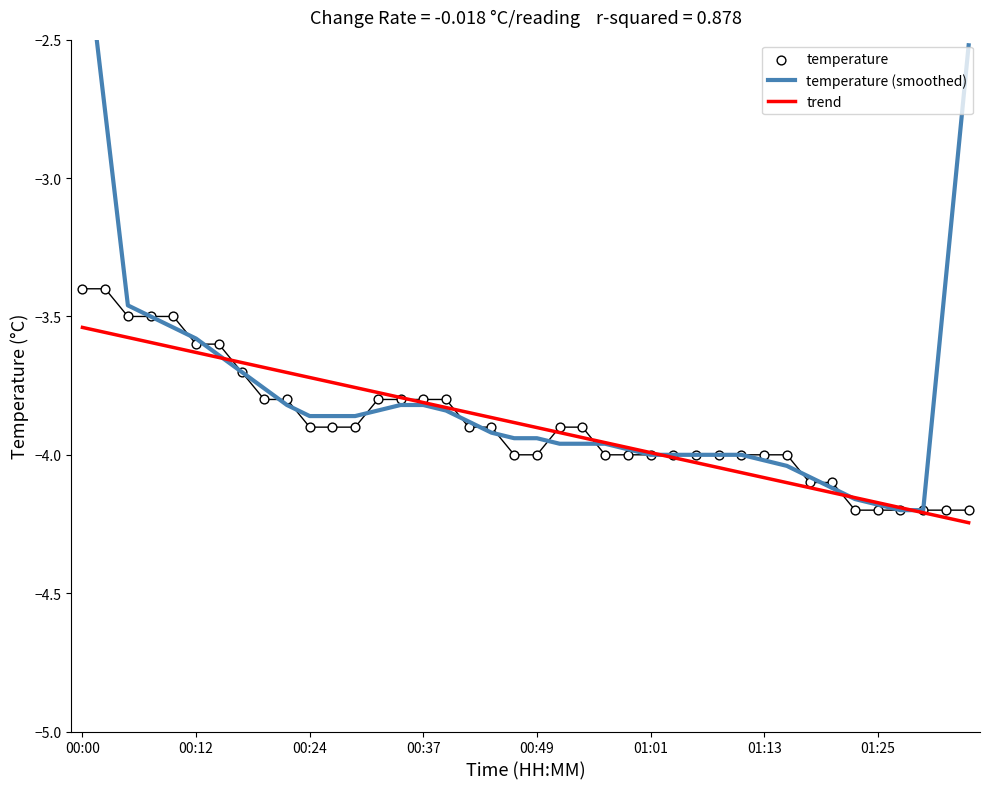

Is it true that trend equals -6.5 at 01:13?

False